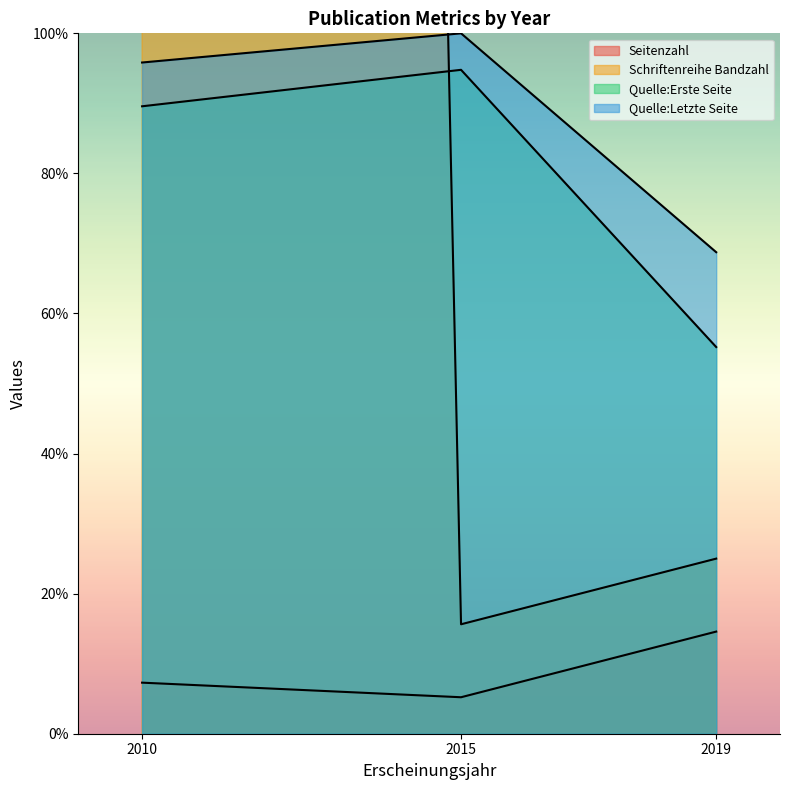

What is the difference between the highest and lowest values at 2019?

54.2